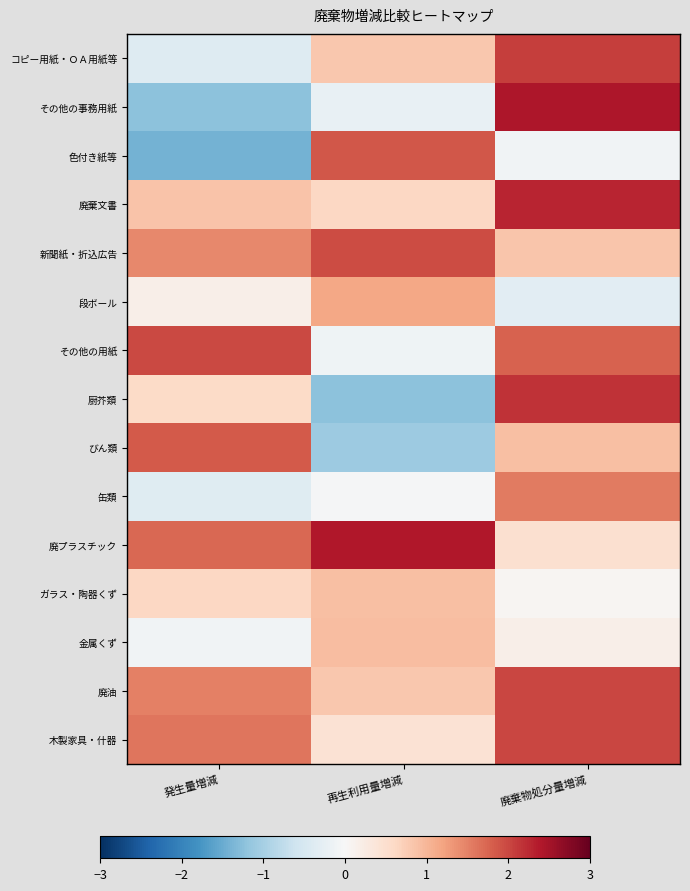

What is the spread (max minus min) of values at 廃棄物処分量増減?

2.7